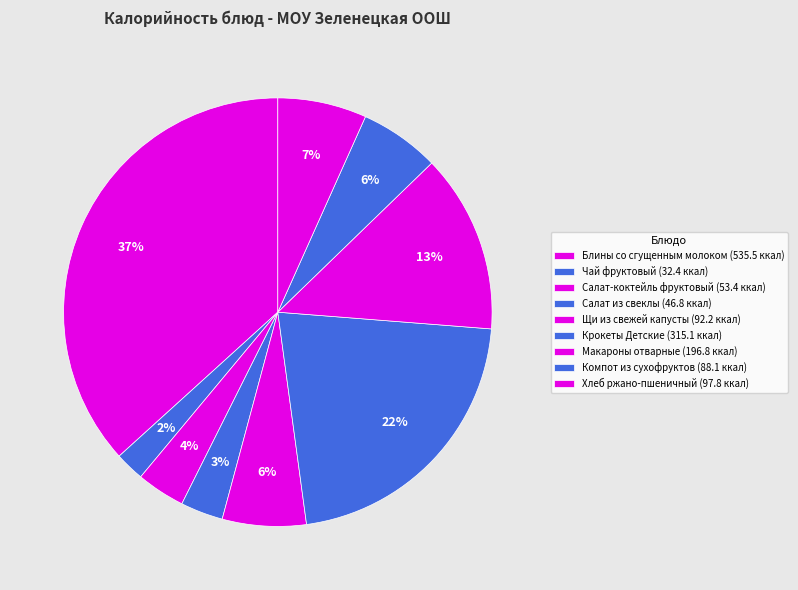

How many segments does this pie chart have?

9